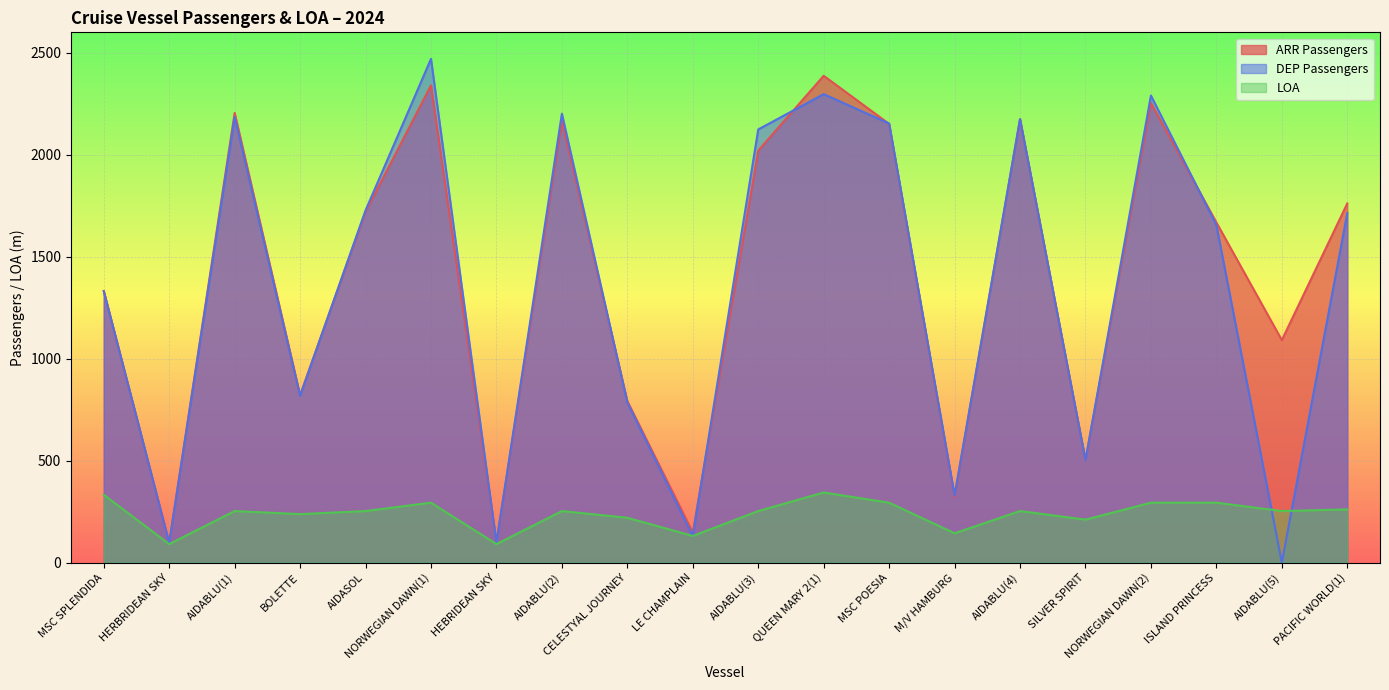

Which series has the widest spread of values?

DEP Passengers